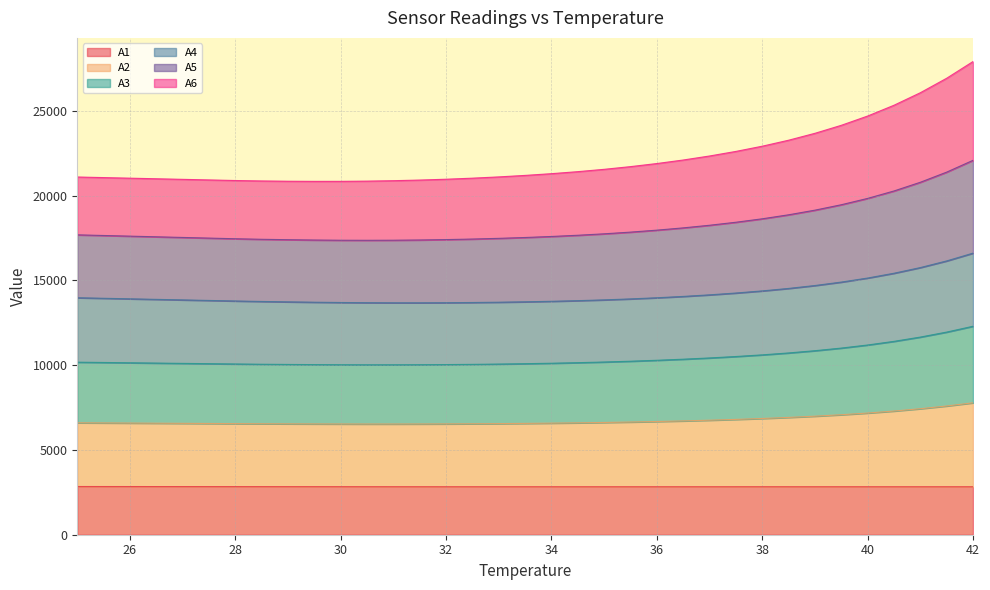

Is it true that A3 equals 3925.5 at 29.5?

False